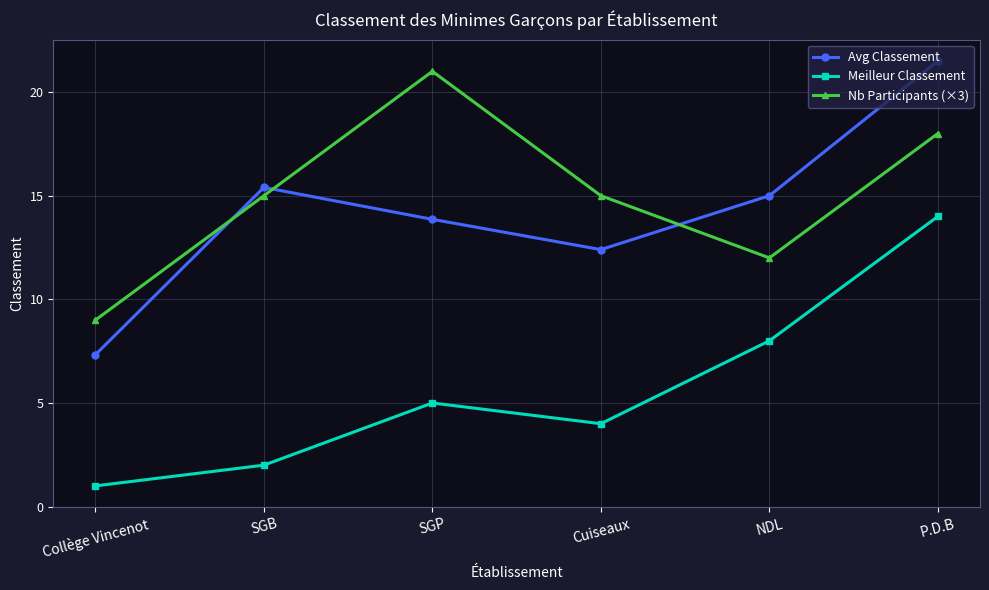

List the labels in order of Avg Classement value, largest first.

P.D.B, SGB, NDL, SGP, Cuiseaux, Collège Vincenot